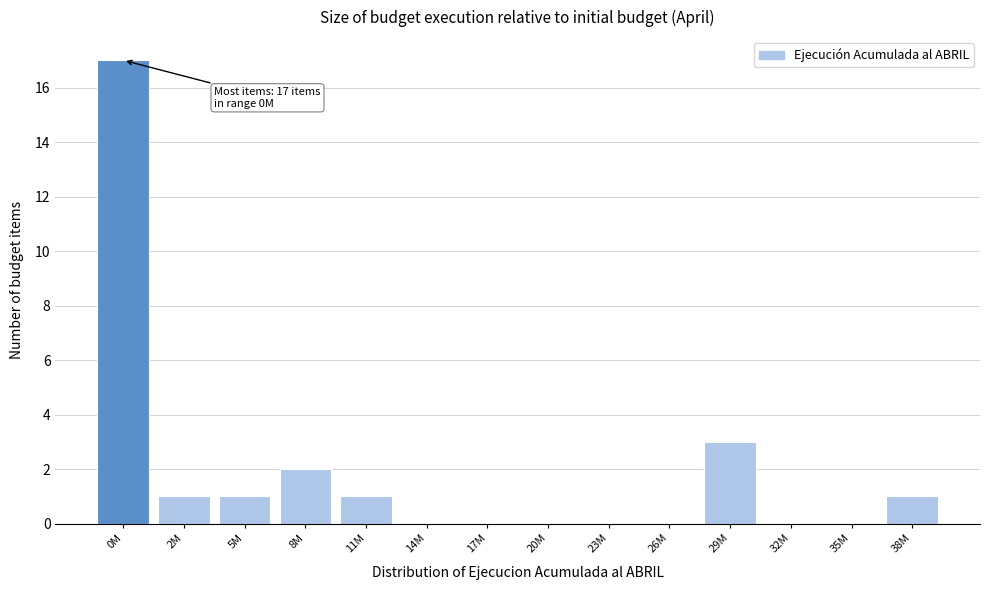

Reading right to left, extract all data points from this chart.

38M=1	35M=0	32M=0	29M=3	26M=0	23M=0	20M=0	17M=0	14M=0	11M=1	8M=2	5M=1	2M=1	0M=17